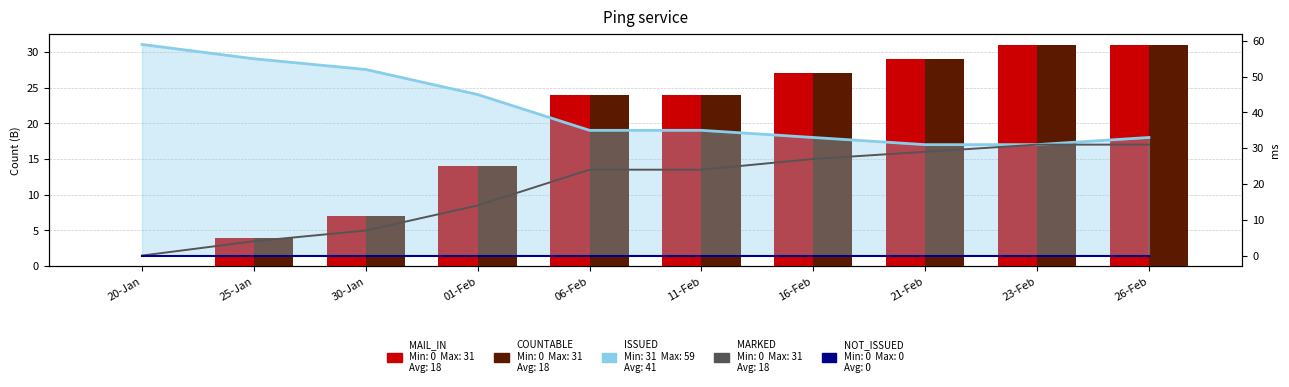

Does the chart contain stacked bars?

No